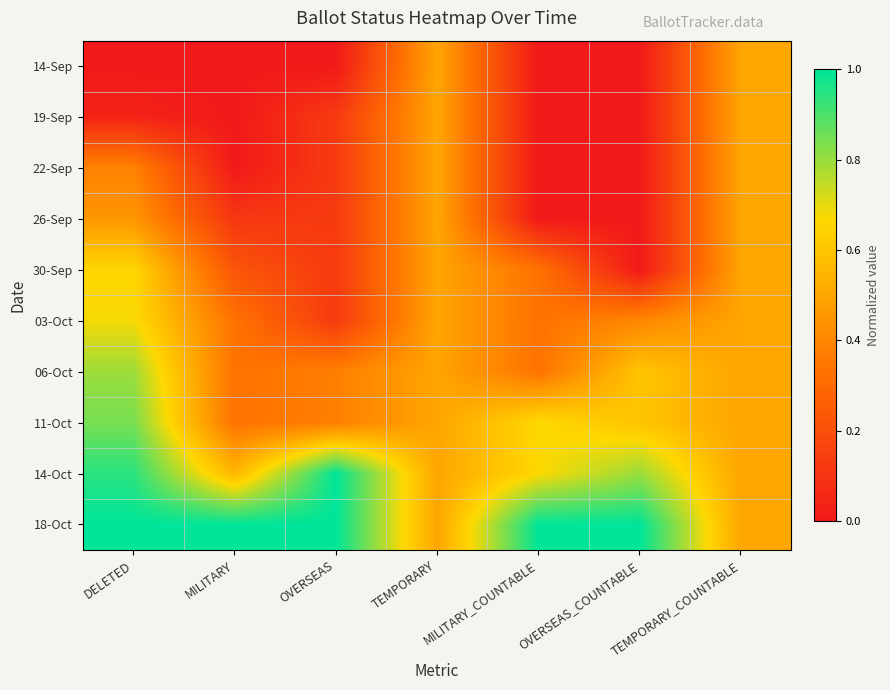

What is the difference between the highest and lowest values at OVERSEAS_COUNTABLE?

1.0